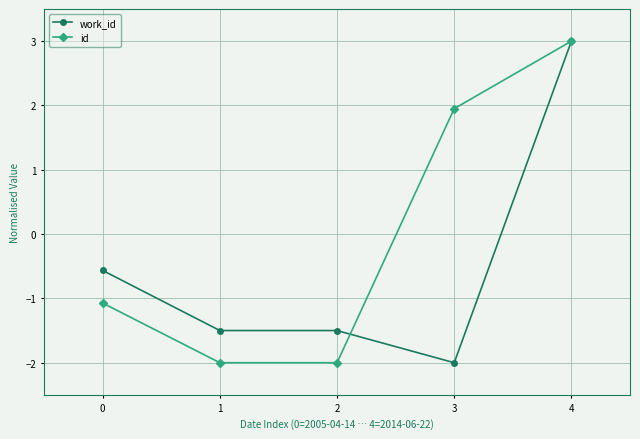

What is the value of the work_id point at the 2nd from the left?

-1.5